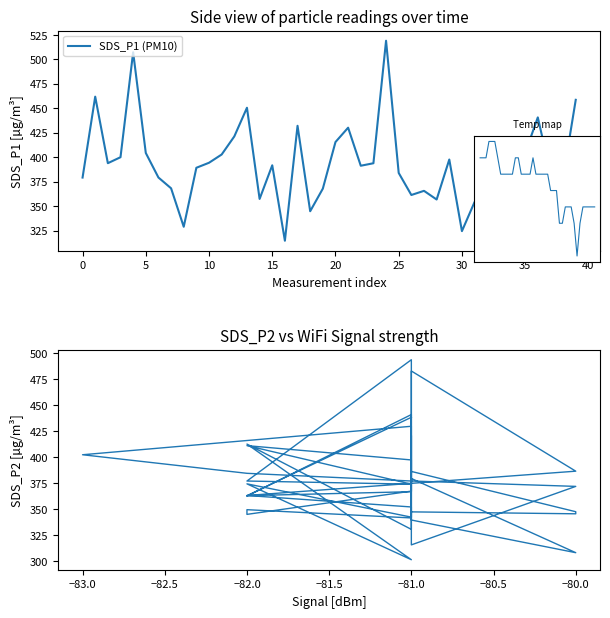

What is the label of the 28th point from the right?

12